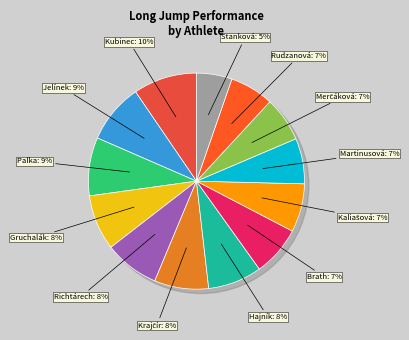

Count the number of slices in the pie.

13